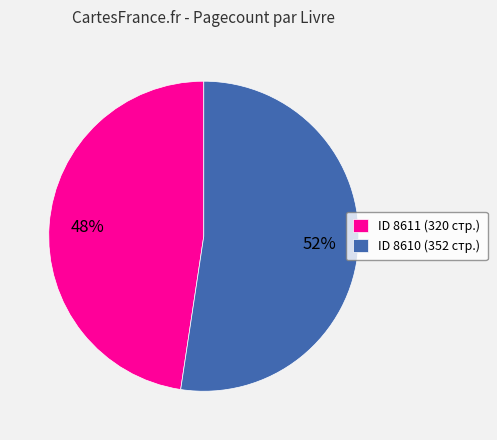

To the nearest percent, what percentage of the pie is ID 8610 (352 стр.)?

52%